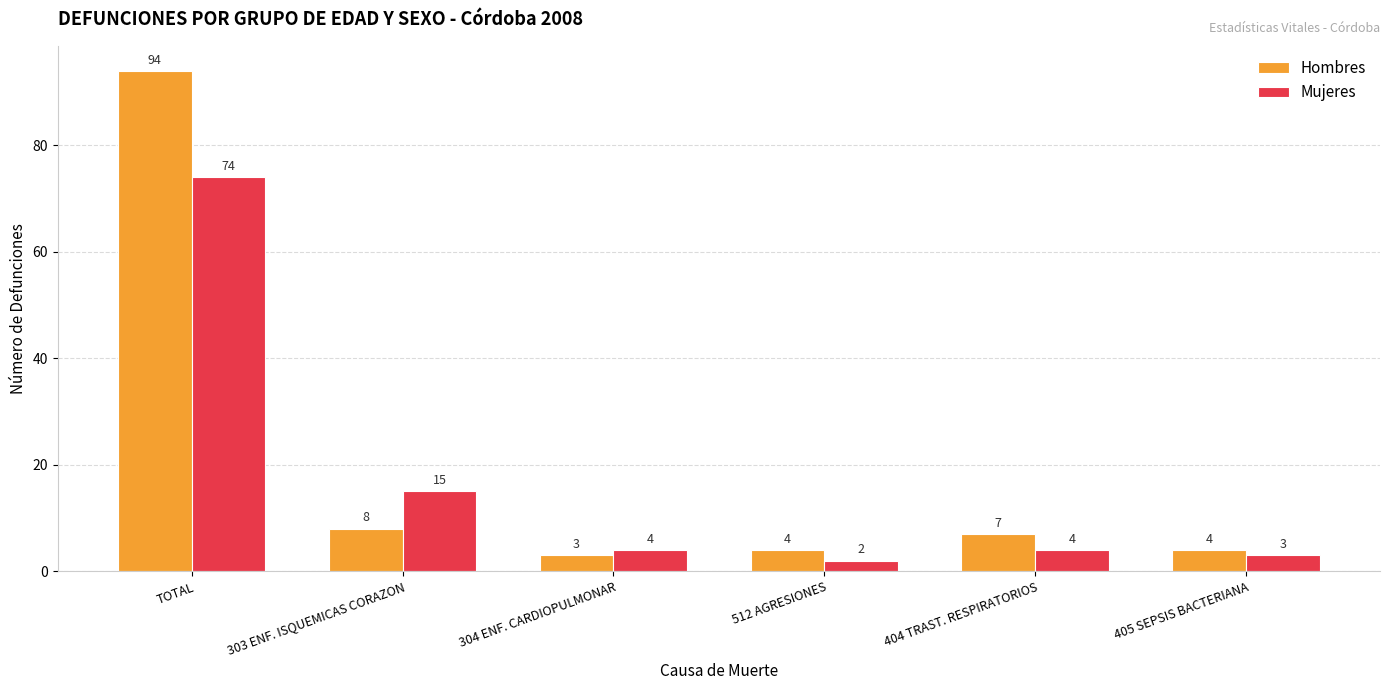

Reading right to left, what are all the values shown in this chart?

Hombres: 405 SEPSIS BACTERIANA=4	404 TRAST. RESPIRATORIOS=7	512 AGRESIONES=4	304 ENF. CARDIOPULMONAR=3	303 ENF. ISQUEMICAS CORAZON=8	TOTAL=94
Mujeres: 405 SEPSIS BACTERIANA=3	404 TRAST. RESPIRATORIOS=4	512 AGRESIONES=2	304 ENF. CARDIOPULMONAR=4	303 ENF. ISQUEMICAS CORAZON=15	TOTAL=74